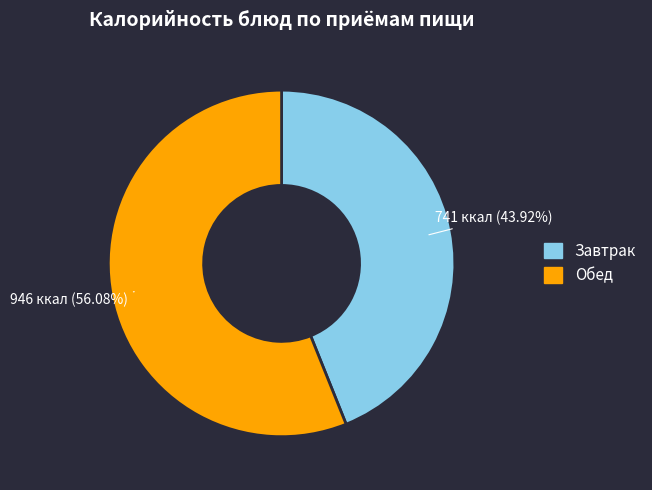

Is there any slice that represents more than half of the pie?

Yes